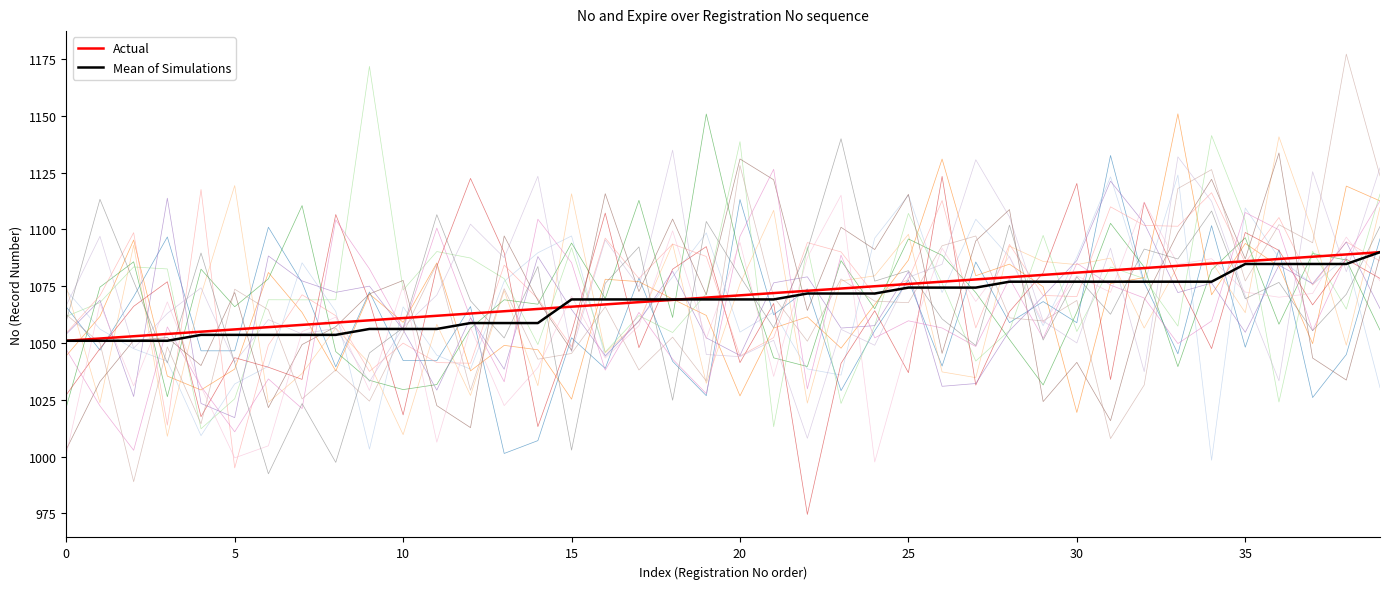

The Actual series shows 1066.0 at 15. True or false?

True